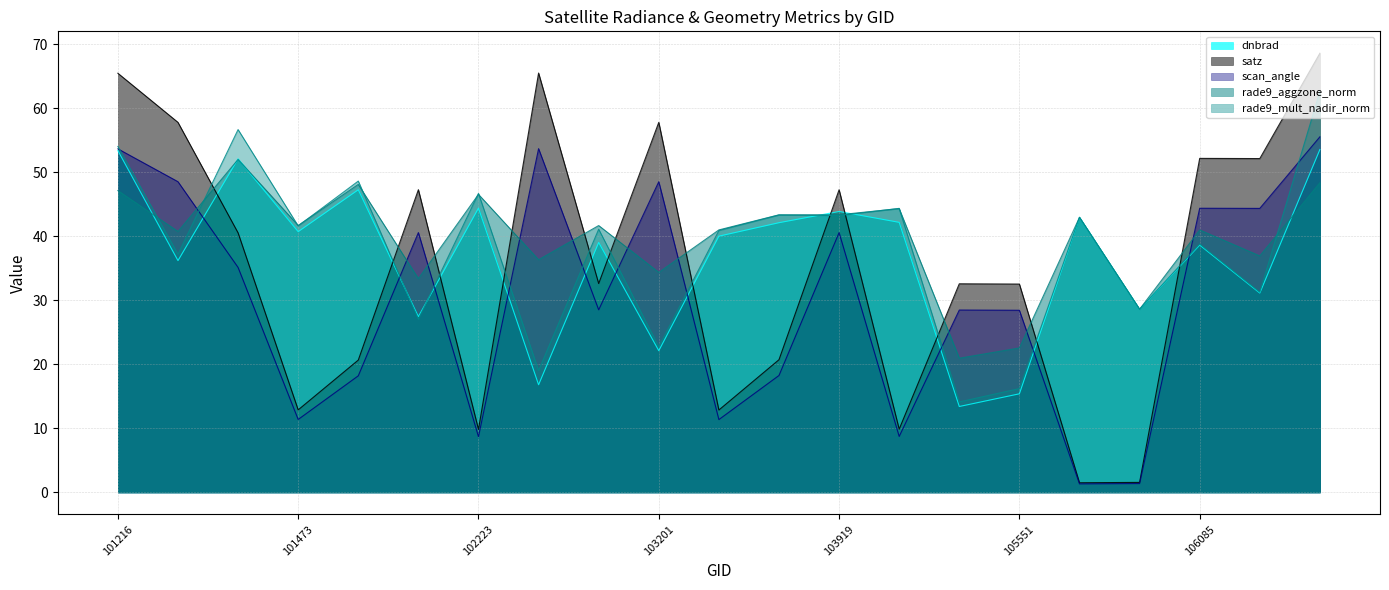

What is the difference between the second highest and minimum values in the rade9_mult_nadir_norm series?

42.5